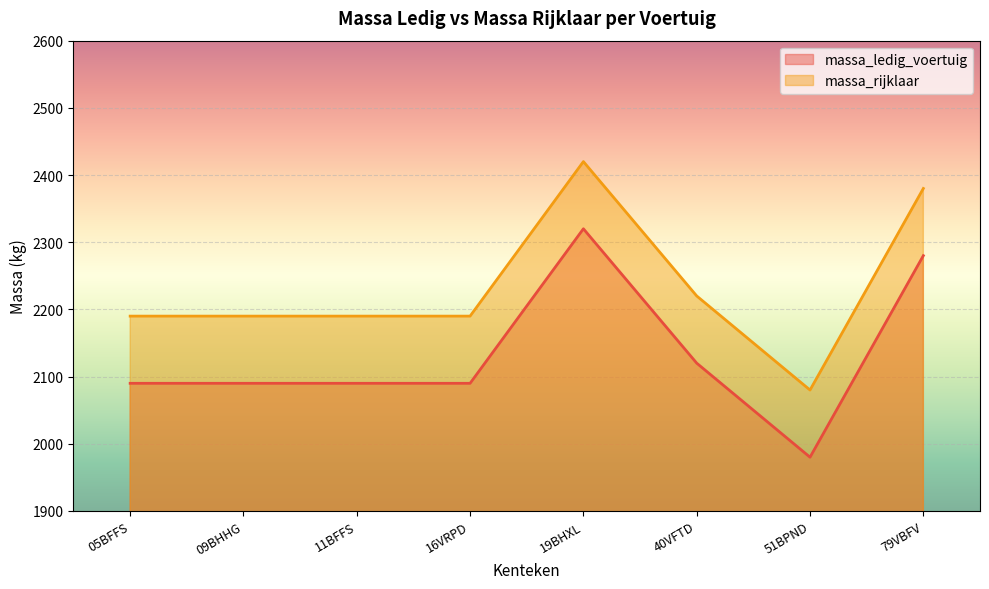

Rank the series at 51BPND from lowest to highest value.

massa_ledig_voertuig, massa_rijklaar